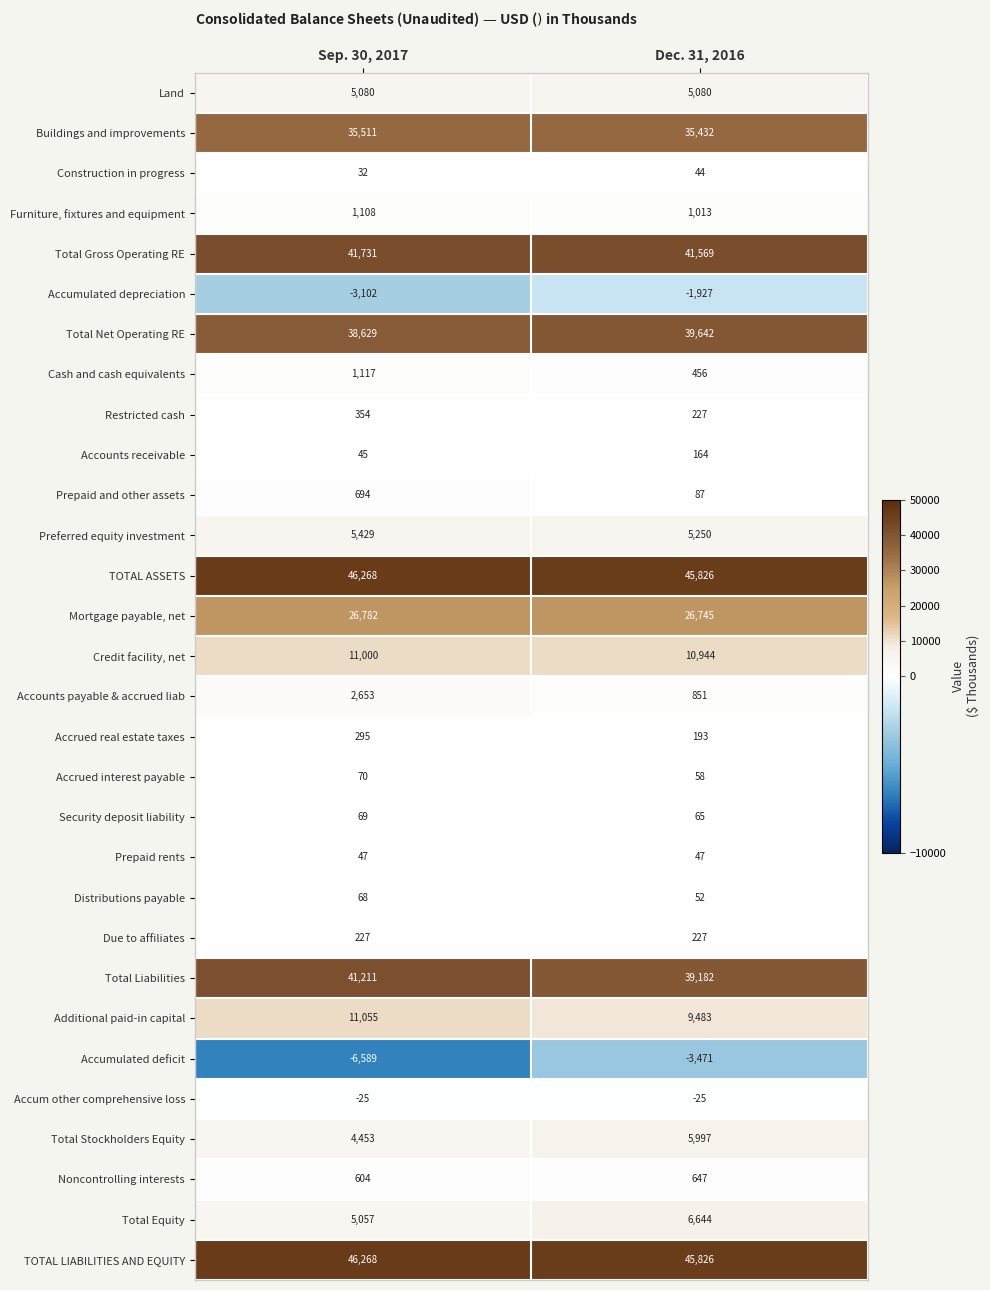

What is the maximum value shown in the chart?

46268